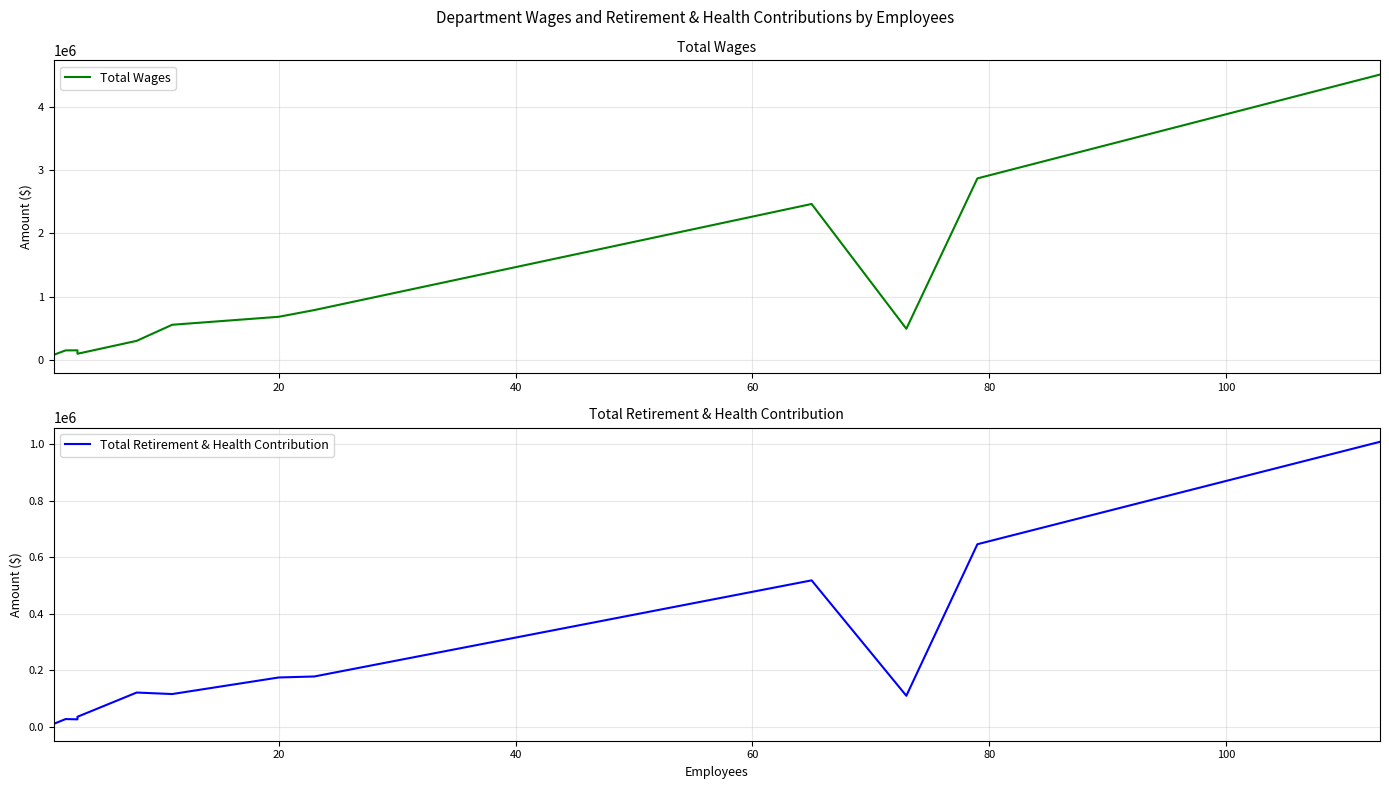

What is the difference between the maximum and minimum values in the Total Retirement & Health Contribution series?

1005831